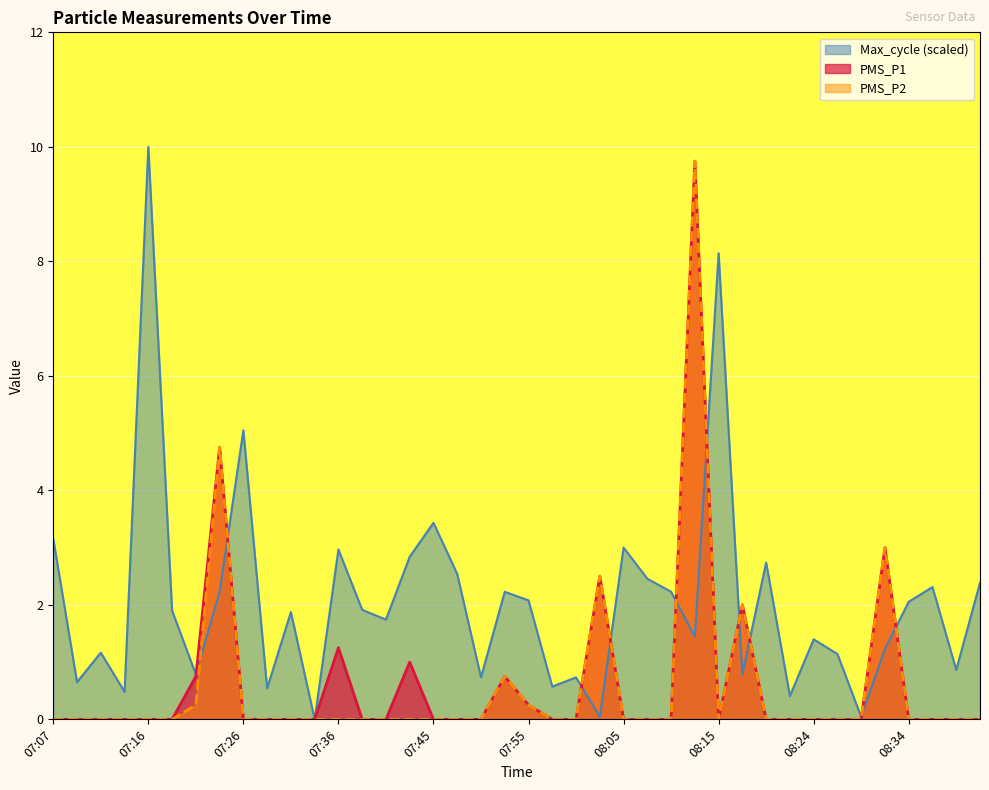

At which label does PMS_P1 reach its peak?

08:12